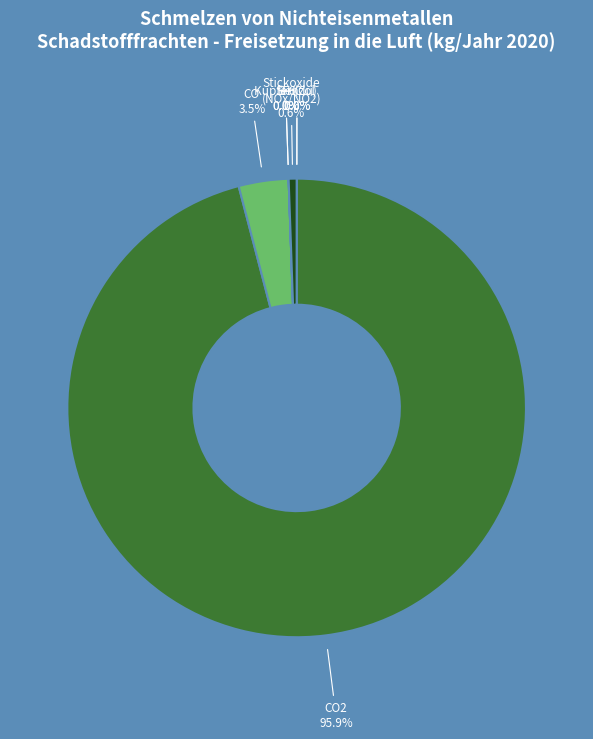

What is the majority slice?

CO2